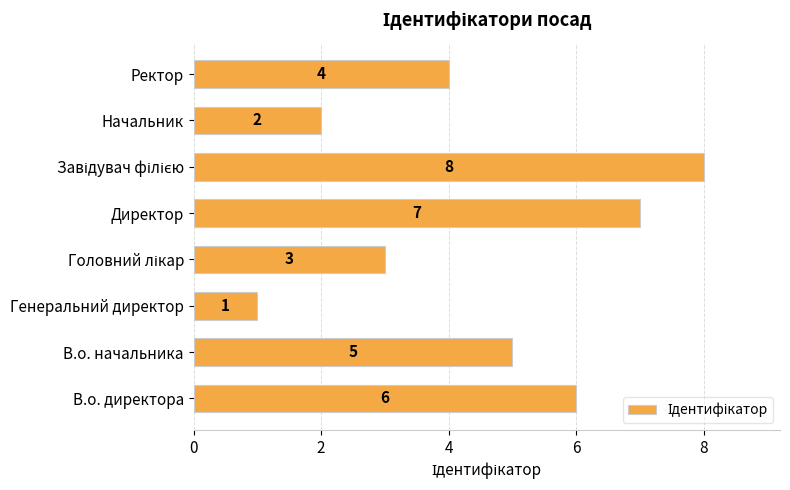

Reading bottom to top, transcribe all the data shown in this chart.

6	5	1	3	7	8	2	4